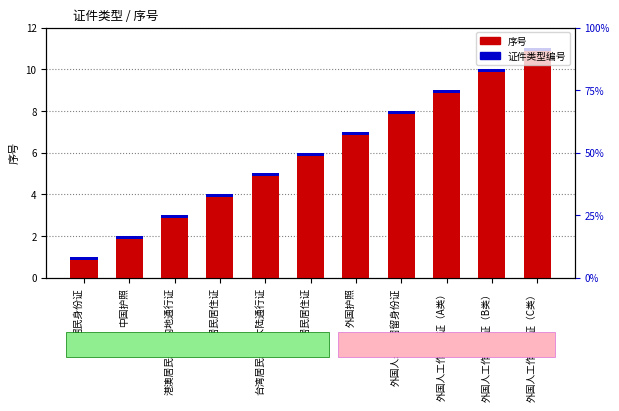

Which category has the lowest value in the 证件类型编号 series?

居民身份证